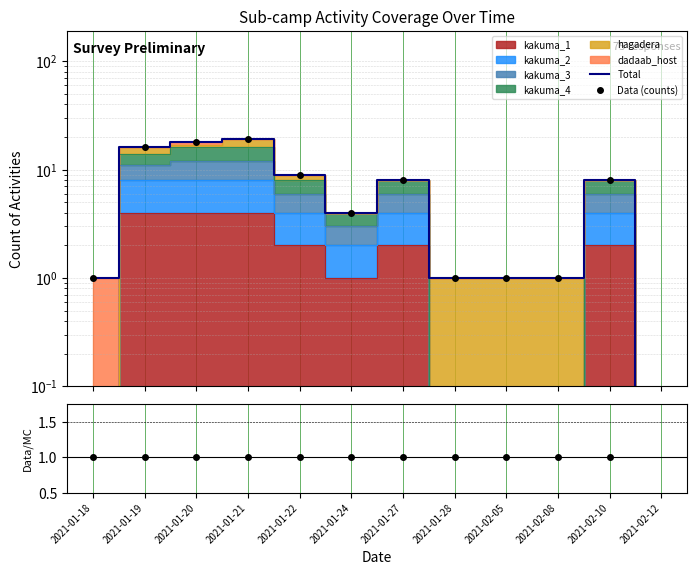

At which label is Data (counts) closest to 9?

2021-01-22